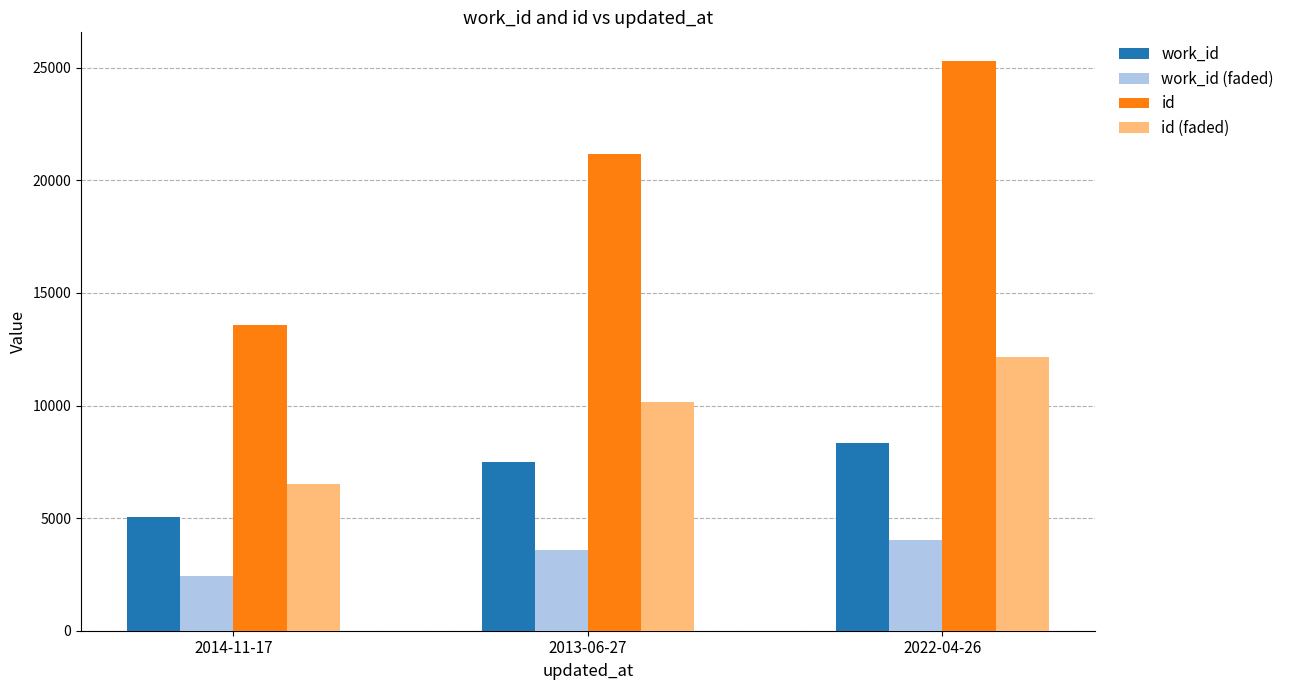

How many data points in work_id (faded) are above 3593?

2